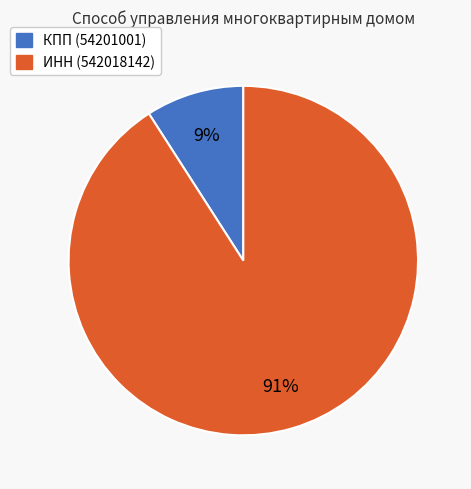

Does any single category account for the majority?

Yes